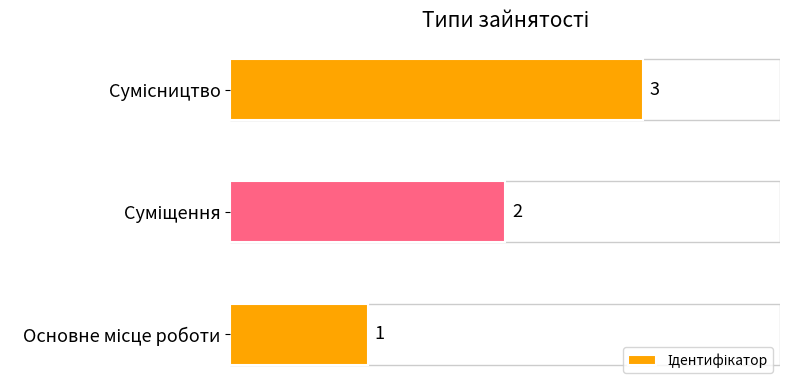

What is the sum of all values?

6